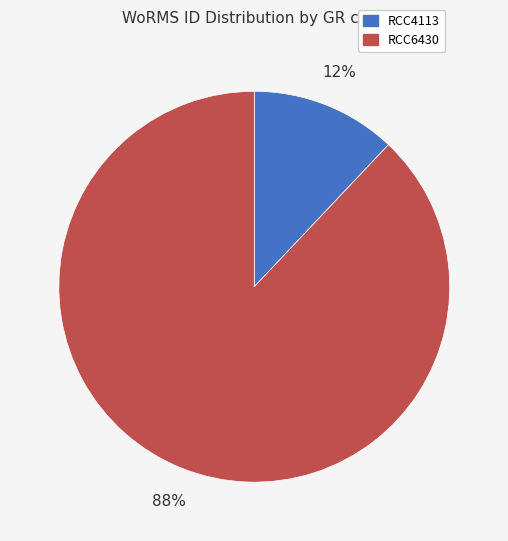

Between RCC6430 and RCC4113, which is larger?

RCC6430